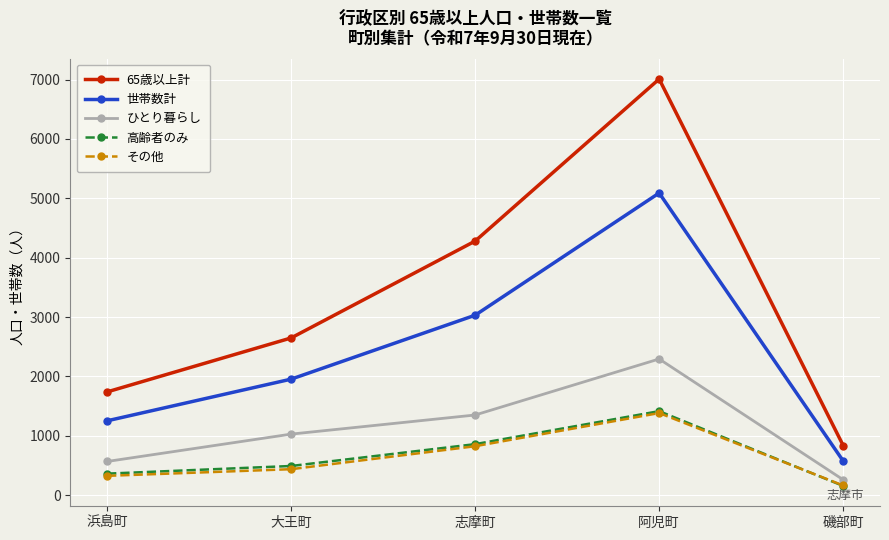

List the labels in order of 65歳以上計 value, largest first.

阿児町, 志摩町, 大王町, 浜島町, 磯部町